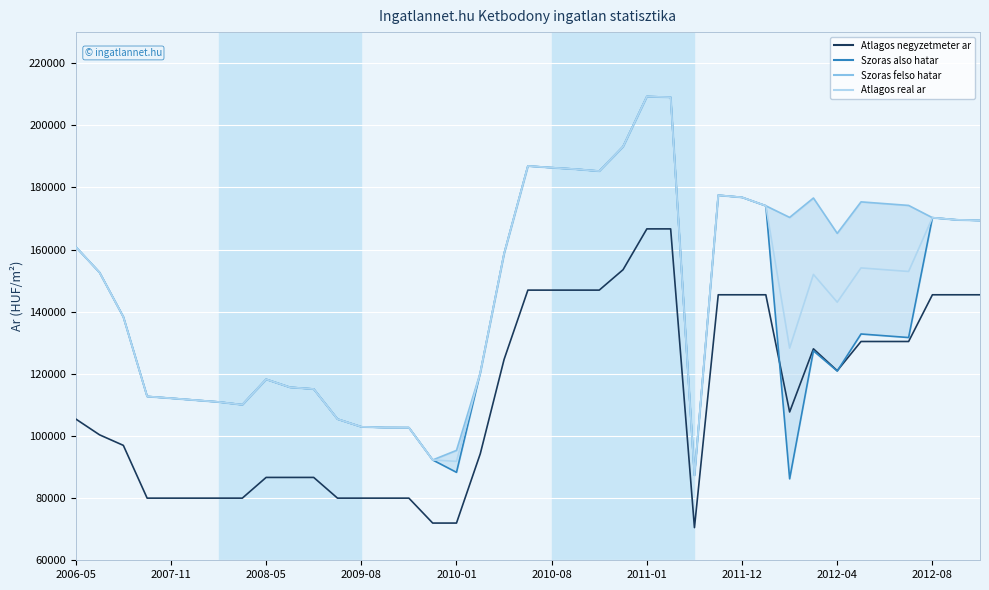

How many interior local peaks does the Szoras felso hatar series have?

6